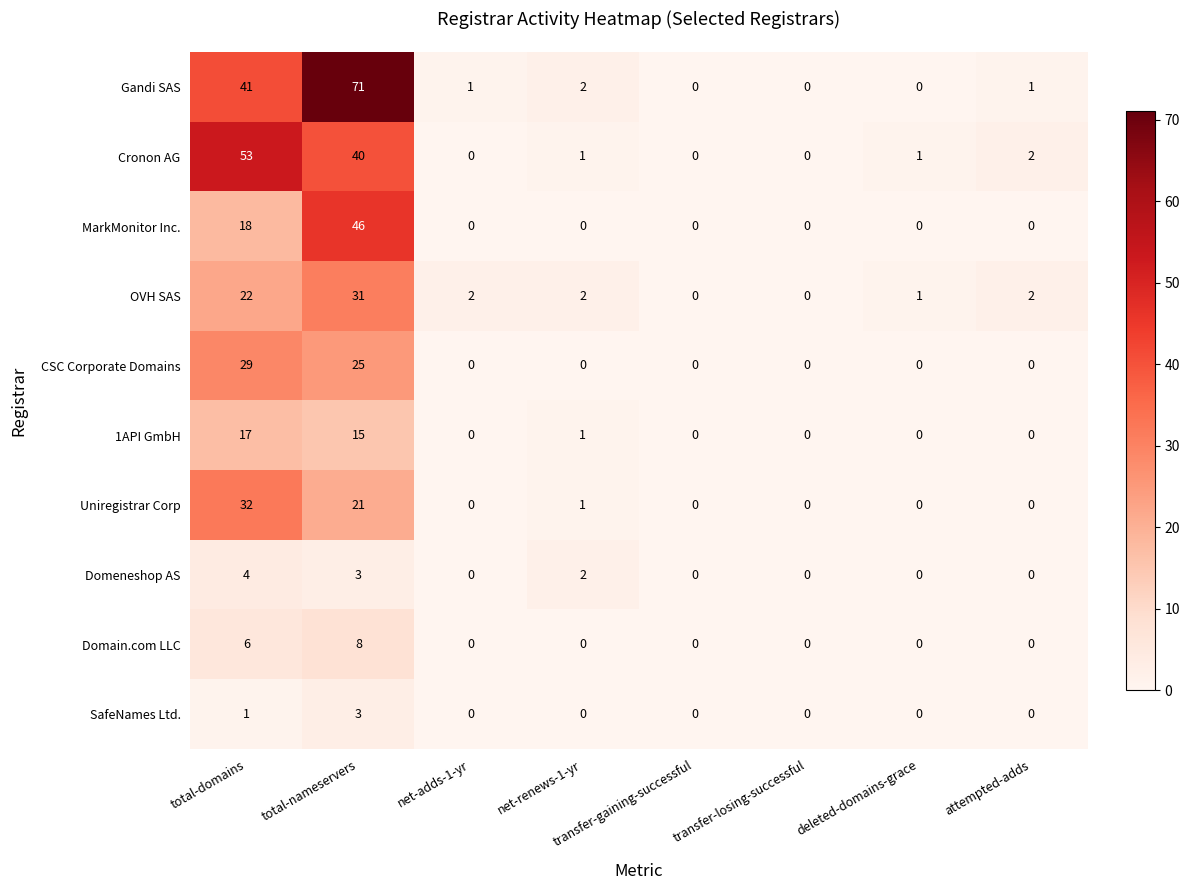

Count the CSC Corporate Domains values in the range 0 to 25.

7